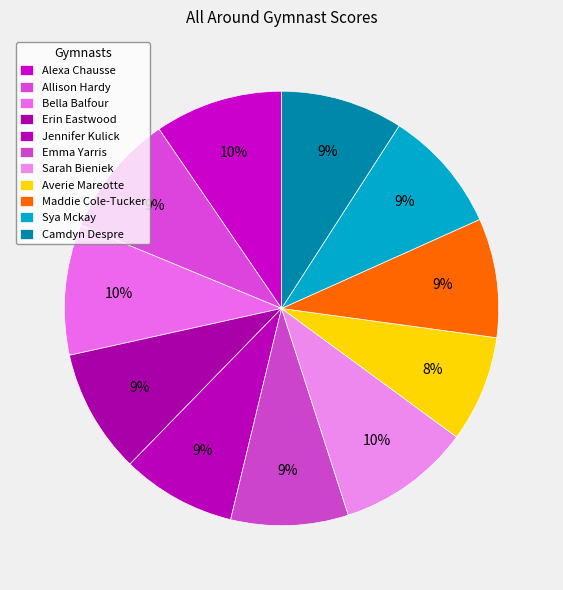

Which slice is the smallest?

Averie Mareotte